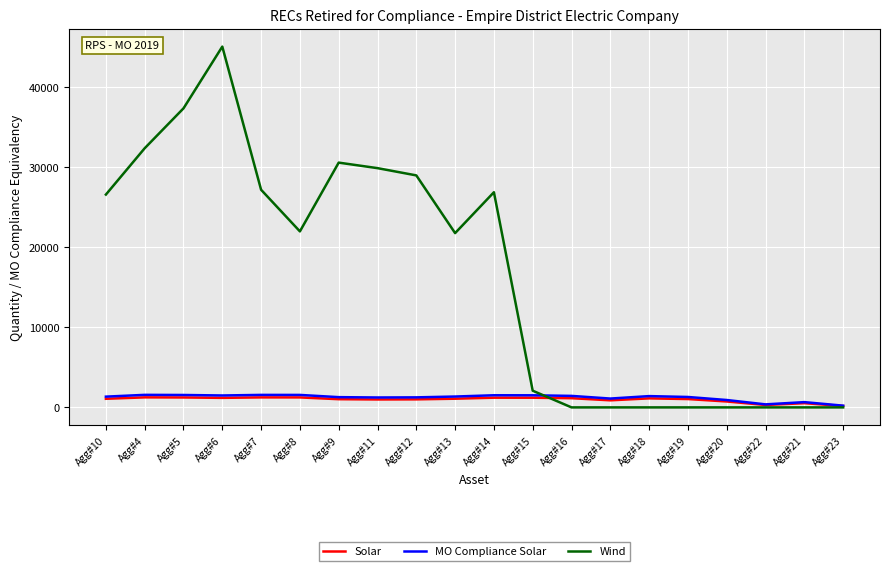

Count the number of data series in this chart.

3